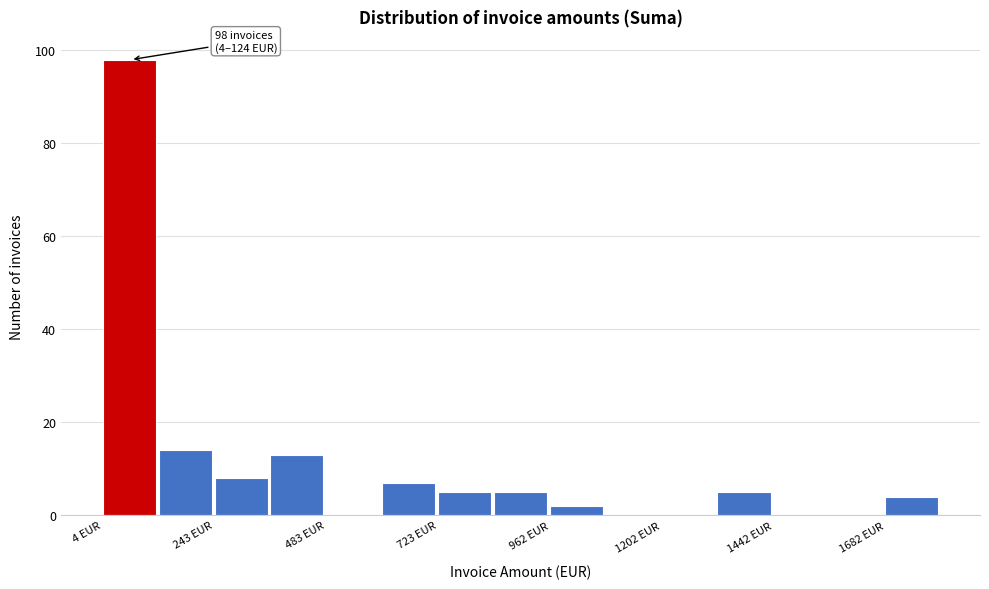

Read against the x-axis, roughly where is the centre of the tallest bar?

50